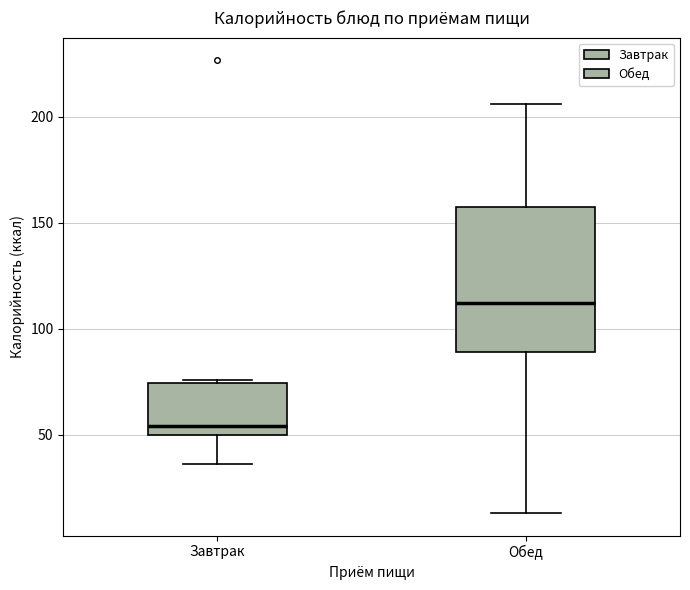

Comparing the boxes themselves (not the whiskers), which one is the tallest?

Обед